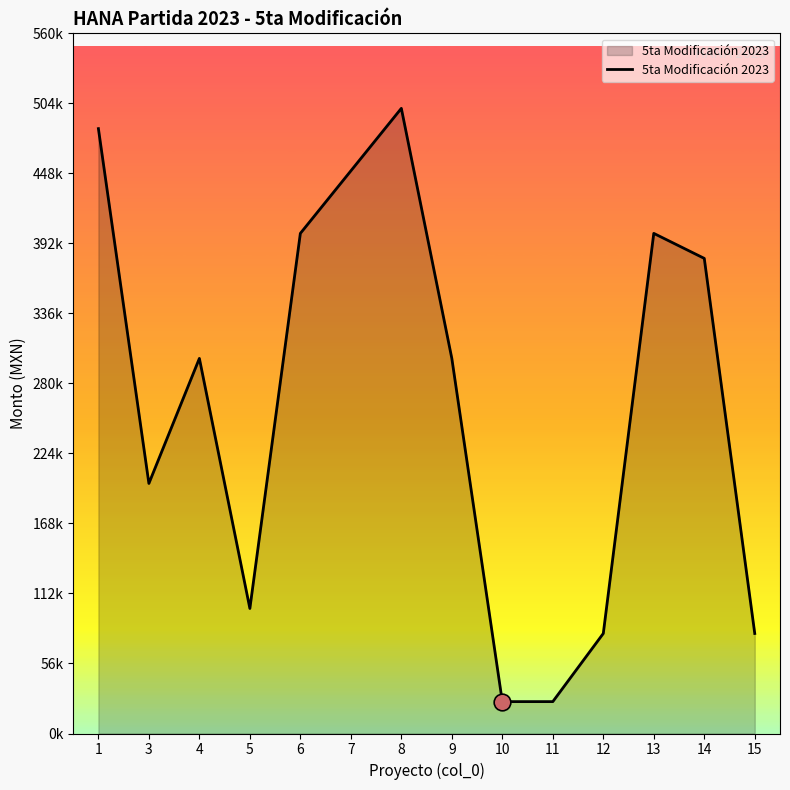

Where is the first local minimum?

3